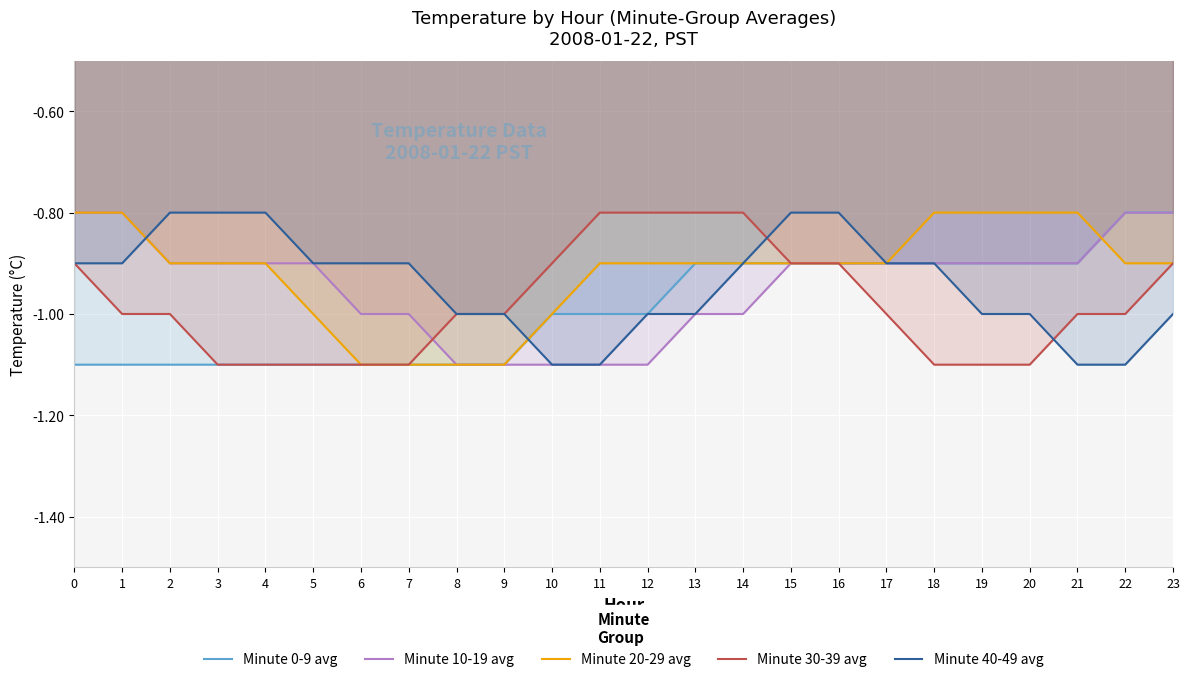

True or false: Minute 0-9 avg and Minute 30-39 avg intersect in this chart.

False